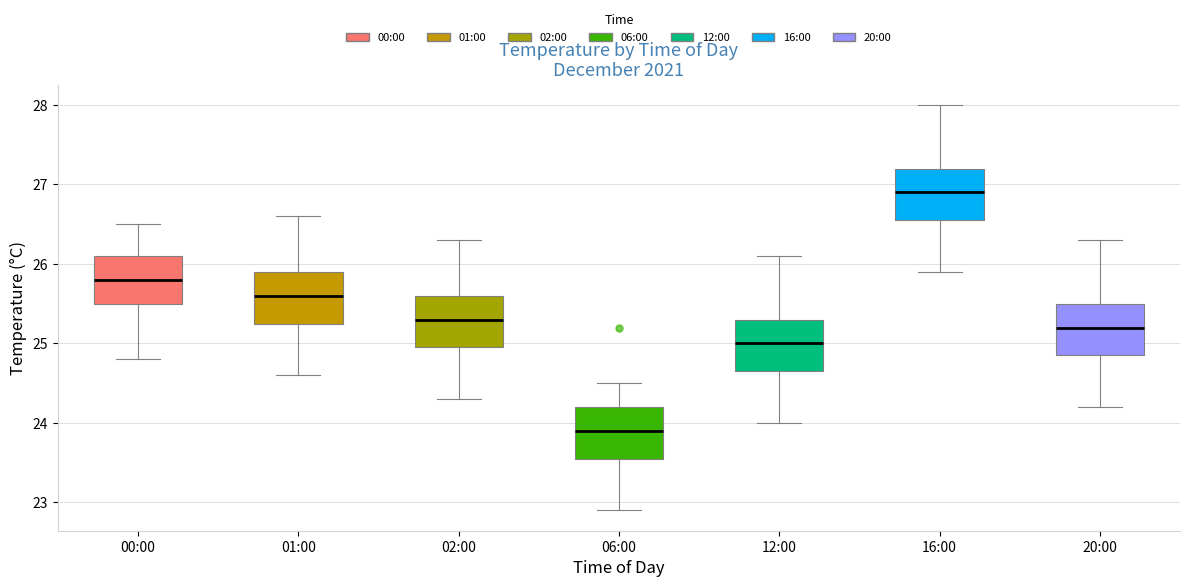

Where is the upper edge of the box for 20:00 on the y-axis? The values are not printed on the chart, so give them approximately, as read against the axis.

25.5